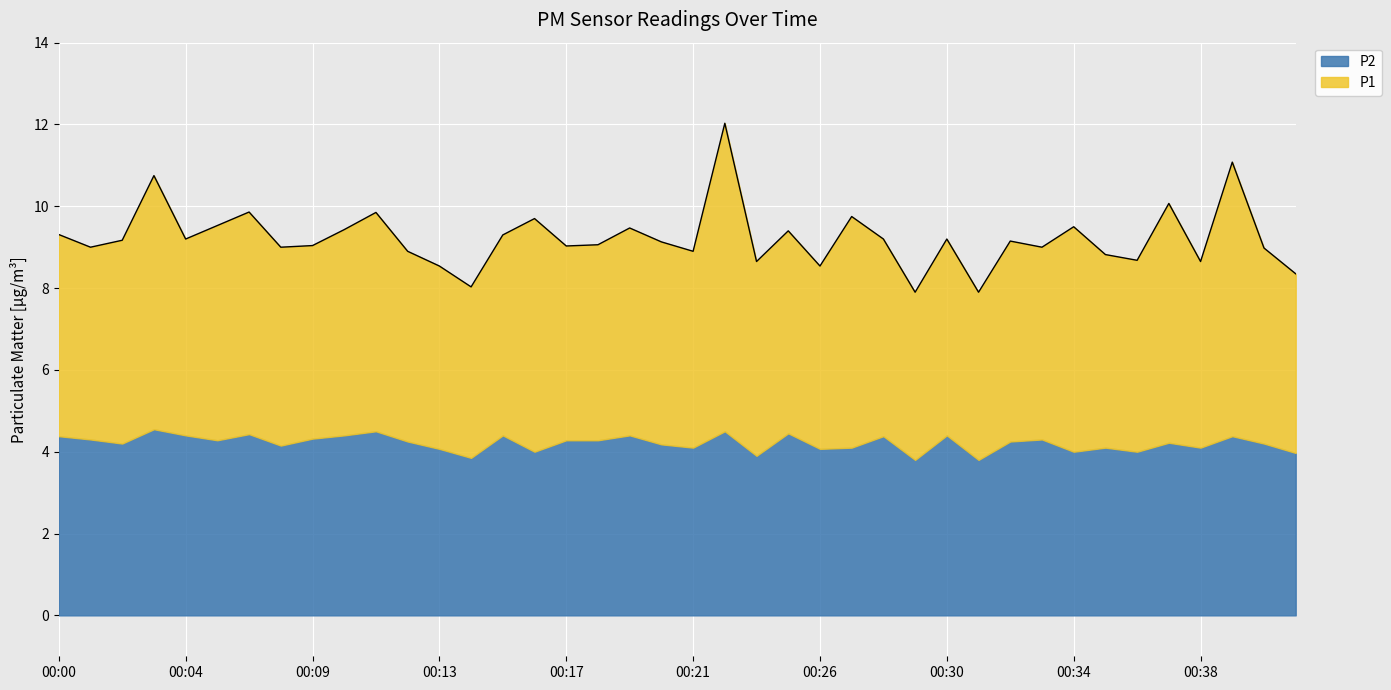

True or false: P1 and P2 intersect in this chart.

False